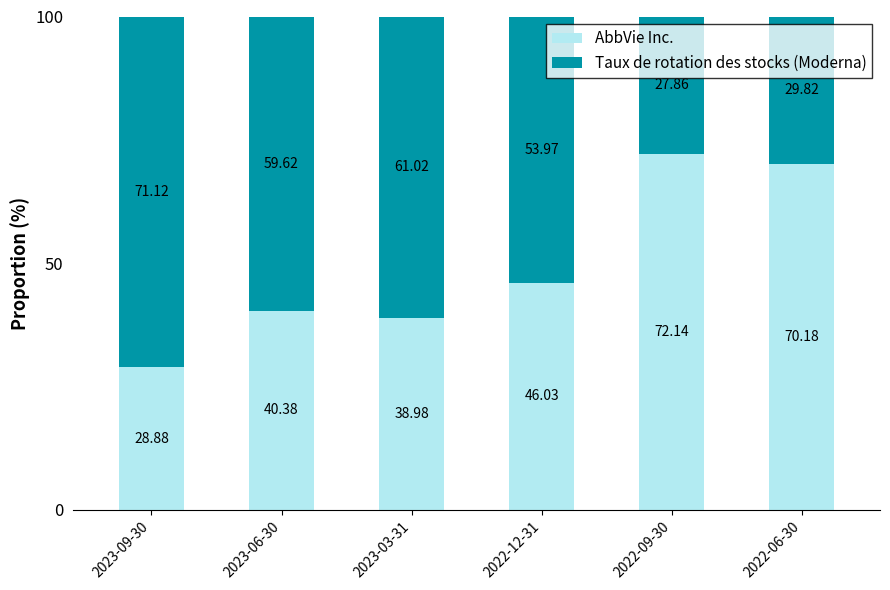

What is the total value across all series at 2023-09-30?

100.0